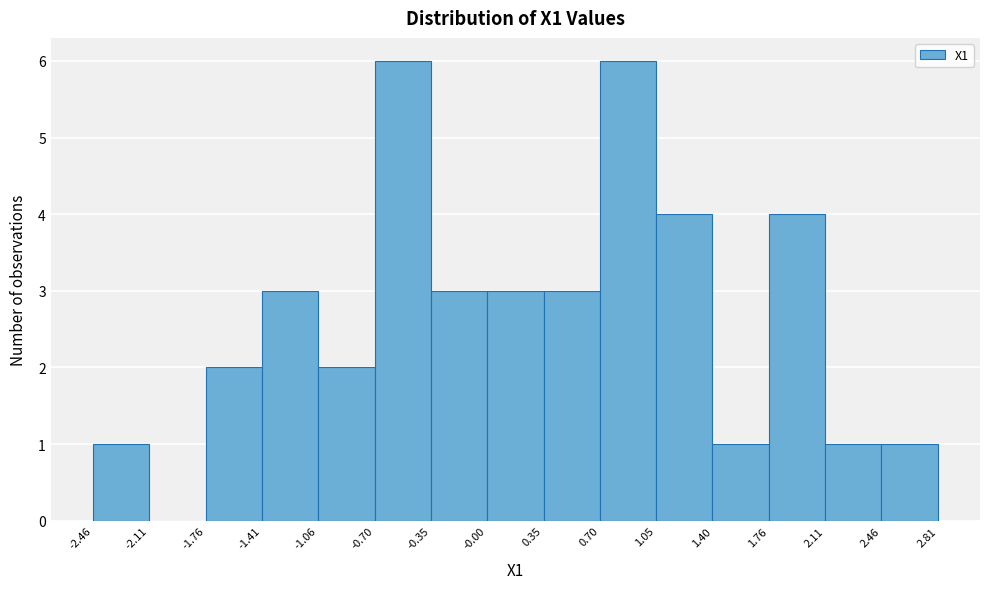

Reading left to right, list every bar in this chart as the range it spans on the x-axis followed by its height. The values are not printed on the chart, so give them approximately, as read against the axis.

-2.46 to -2.11: 1
-2.11 to -1.76: 0
-1.76 to -1.41: 2
-1.41 to -1.06: 3
-1.06 to -0.70: 2
-0.70 to -0.35: 6
-0.35 to -0.00: 3
-0.00 to 0.35: 3
0.35 to 0.70: 3
0.70 to 1.05: 6
1.05 to 1.40: 4
1.40 to 1.76: 1
1.76 to 2.11: 4
2.11 to 2.46: 1
2.46 to 2.81: 1